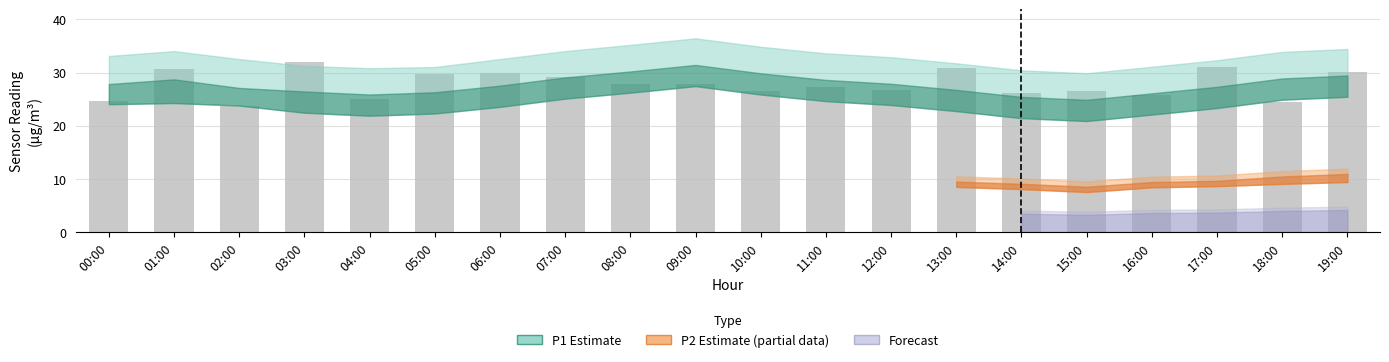

How many values exceed 27?

11